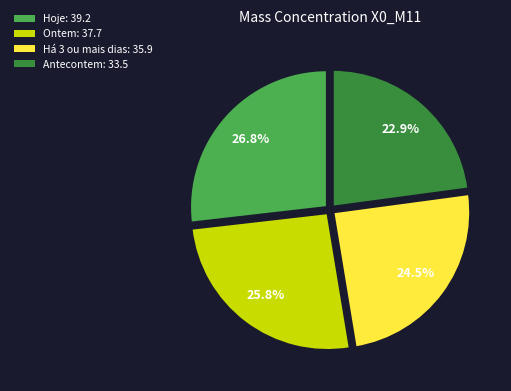

Rank the categories by value from lowest to highest.

Antecontem: 33.5, Há 3 ou mais dias: 35.9, Ontem: 37.7, Hoje: 39.2